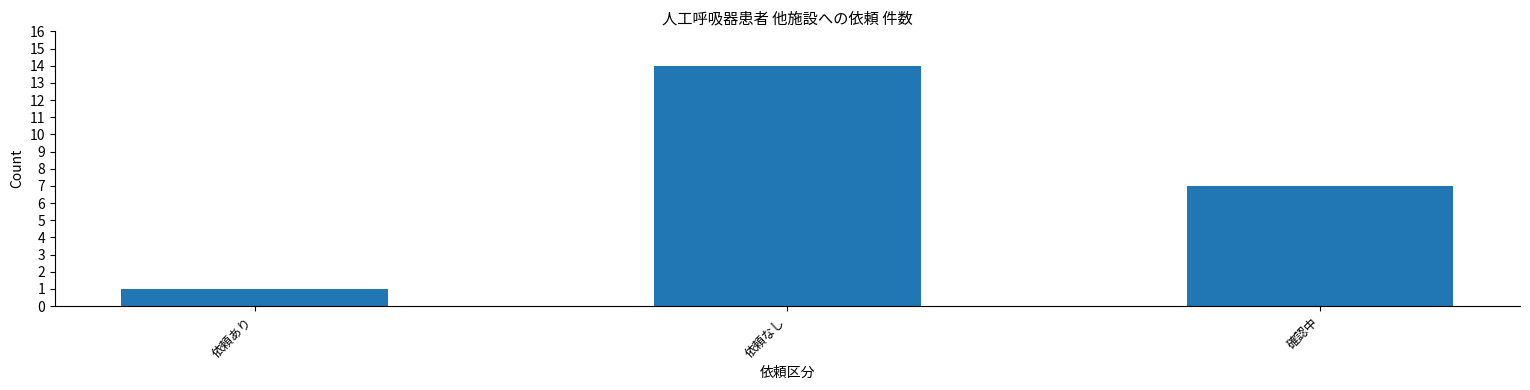

Reading right to left, what are all the values shown in this chart?

確認中=7	依頼なし=14	依頼あり=1